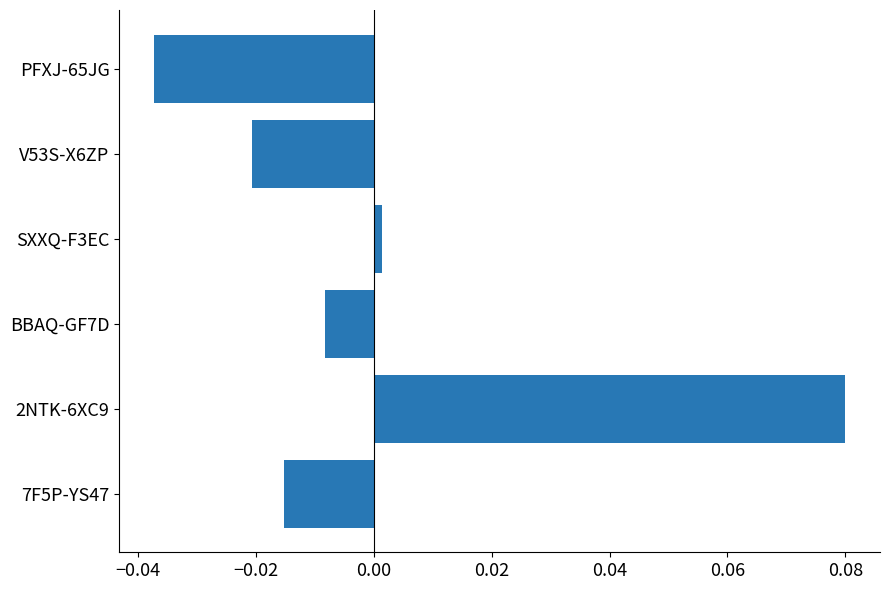

At which label is the value closest to 0?

SXXQ-F3EC